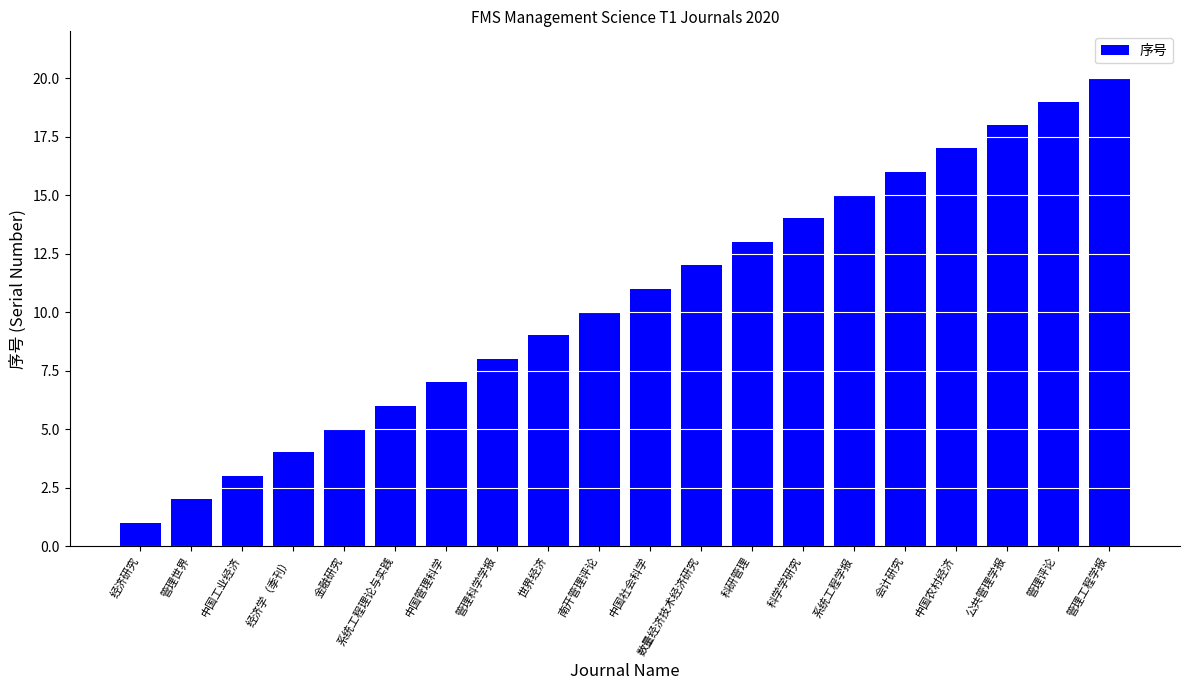

What is the sum of all values?

210